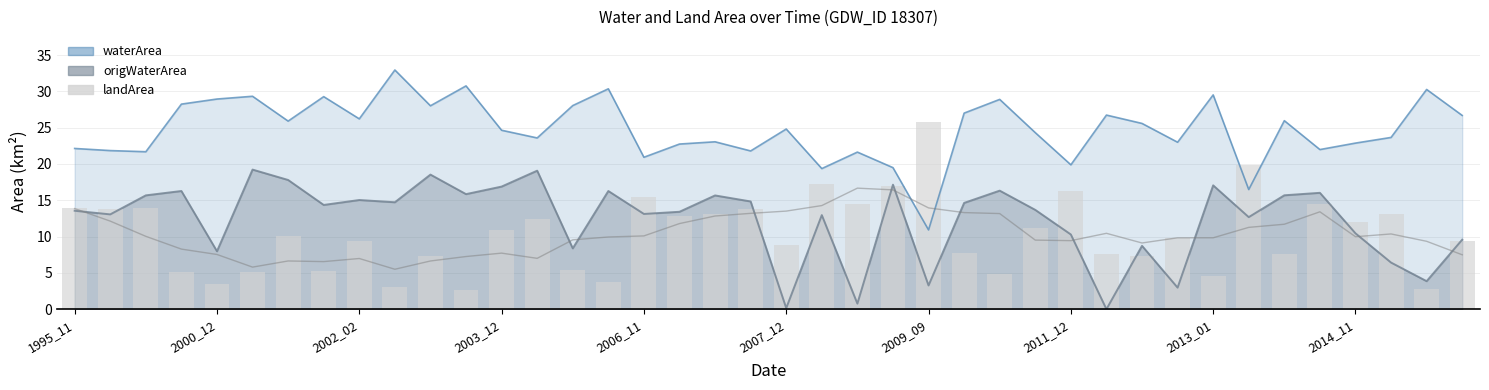

What is the ratio of the value at 2003_12 to the value at 2006_11?

0.7